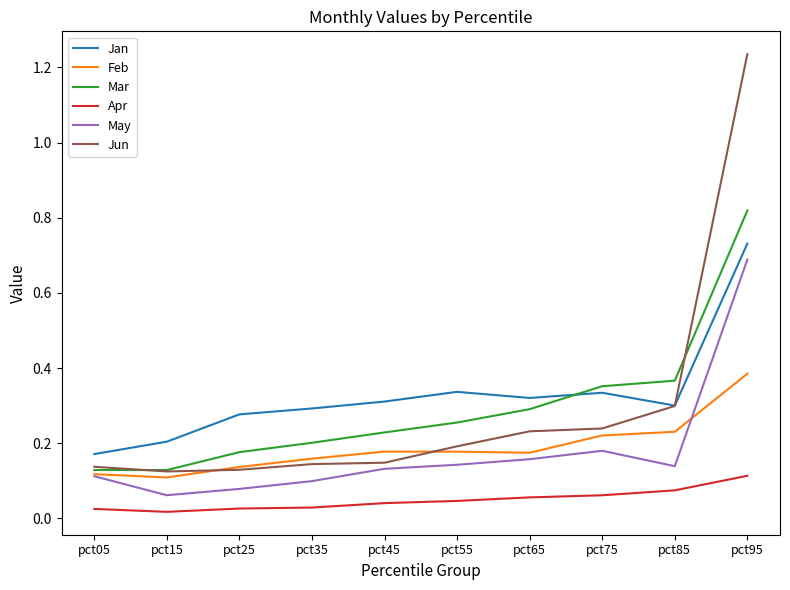

At which category is the sum across all series the highest?

pct95